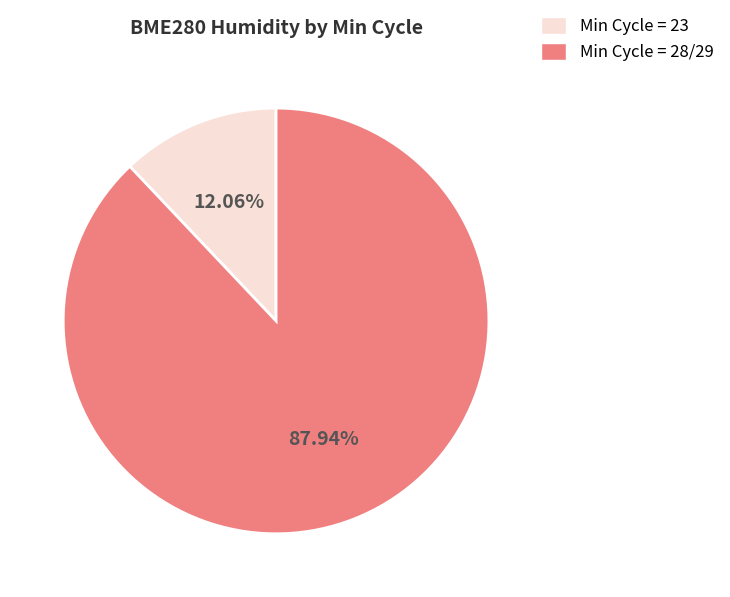

Is there any slice that represents more than half of the pie?

Yes